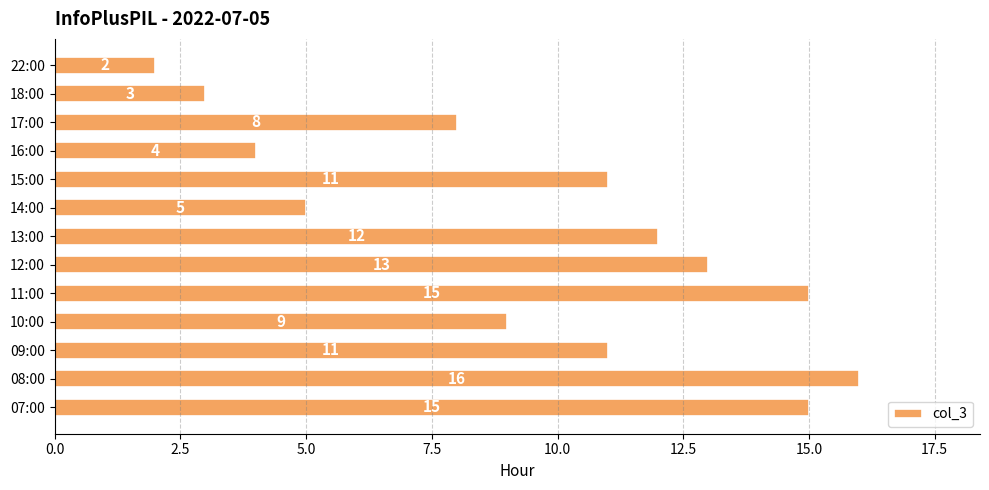

What is the greatest value displayed?

16